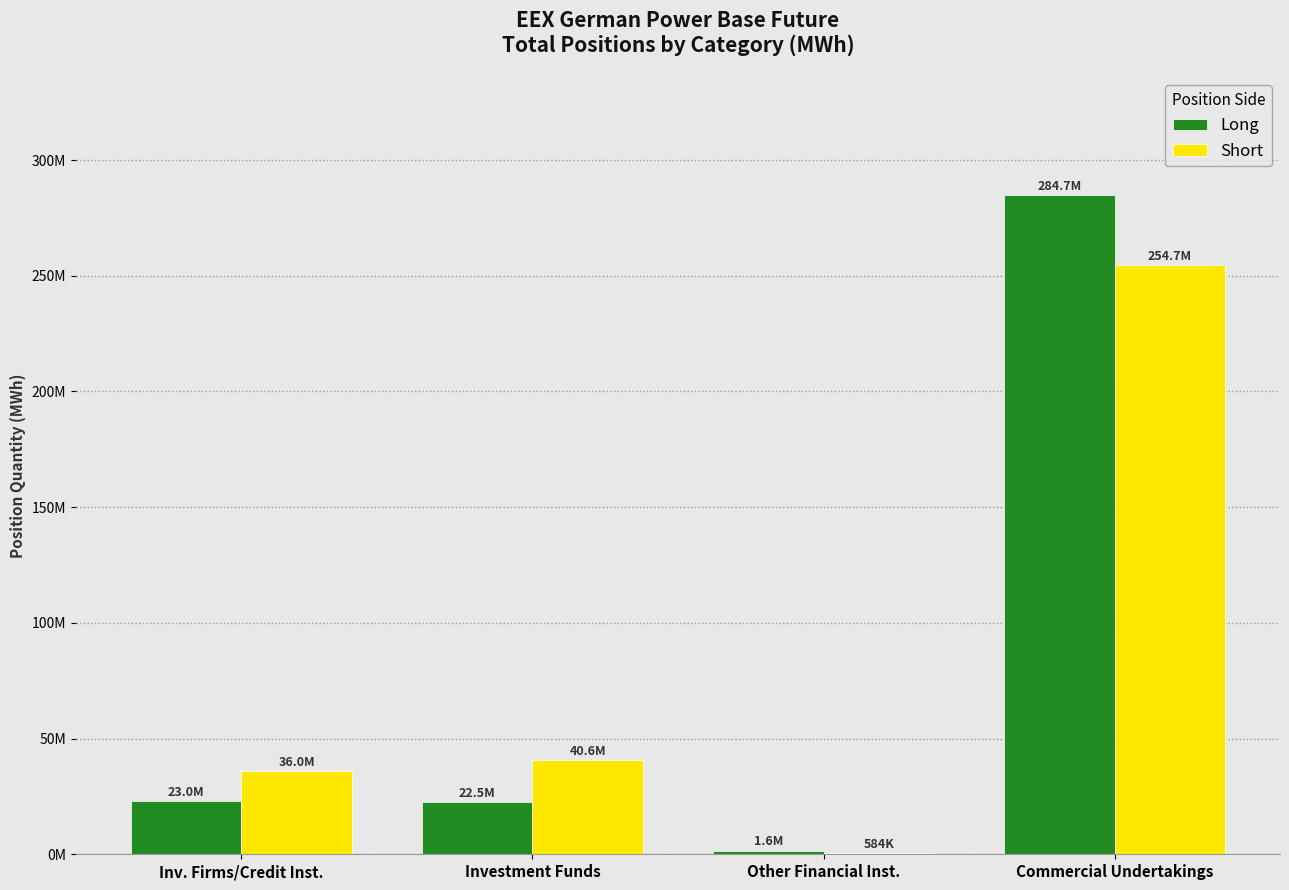

Is the value of Short at Commercial Undertakings greater than the value of Long at Other Financial Inst.?

Yes